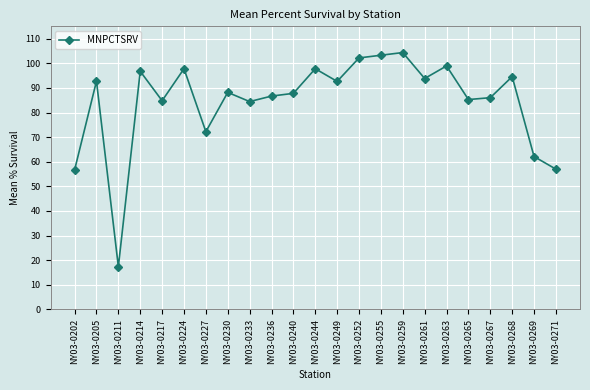

What is the value of the 12th point from the left?

97.8